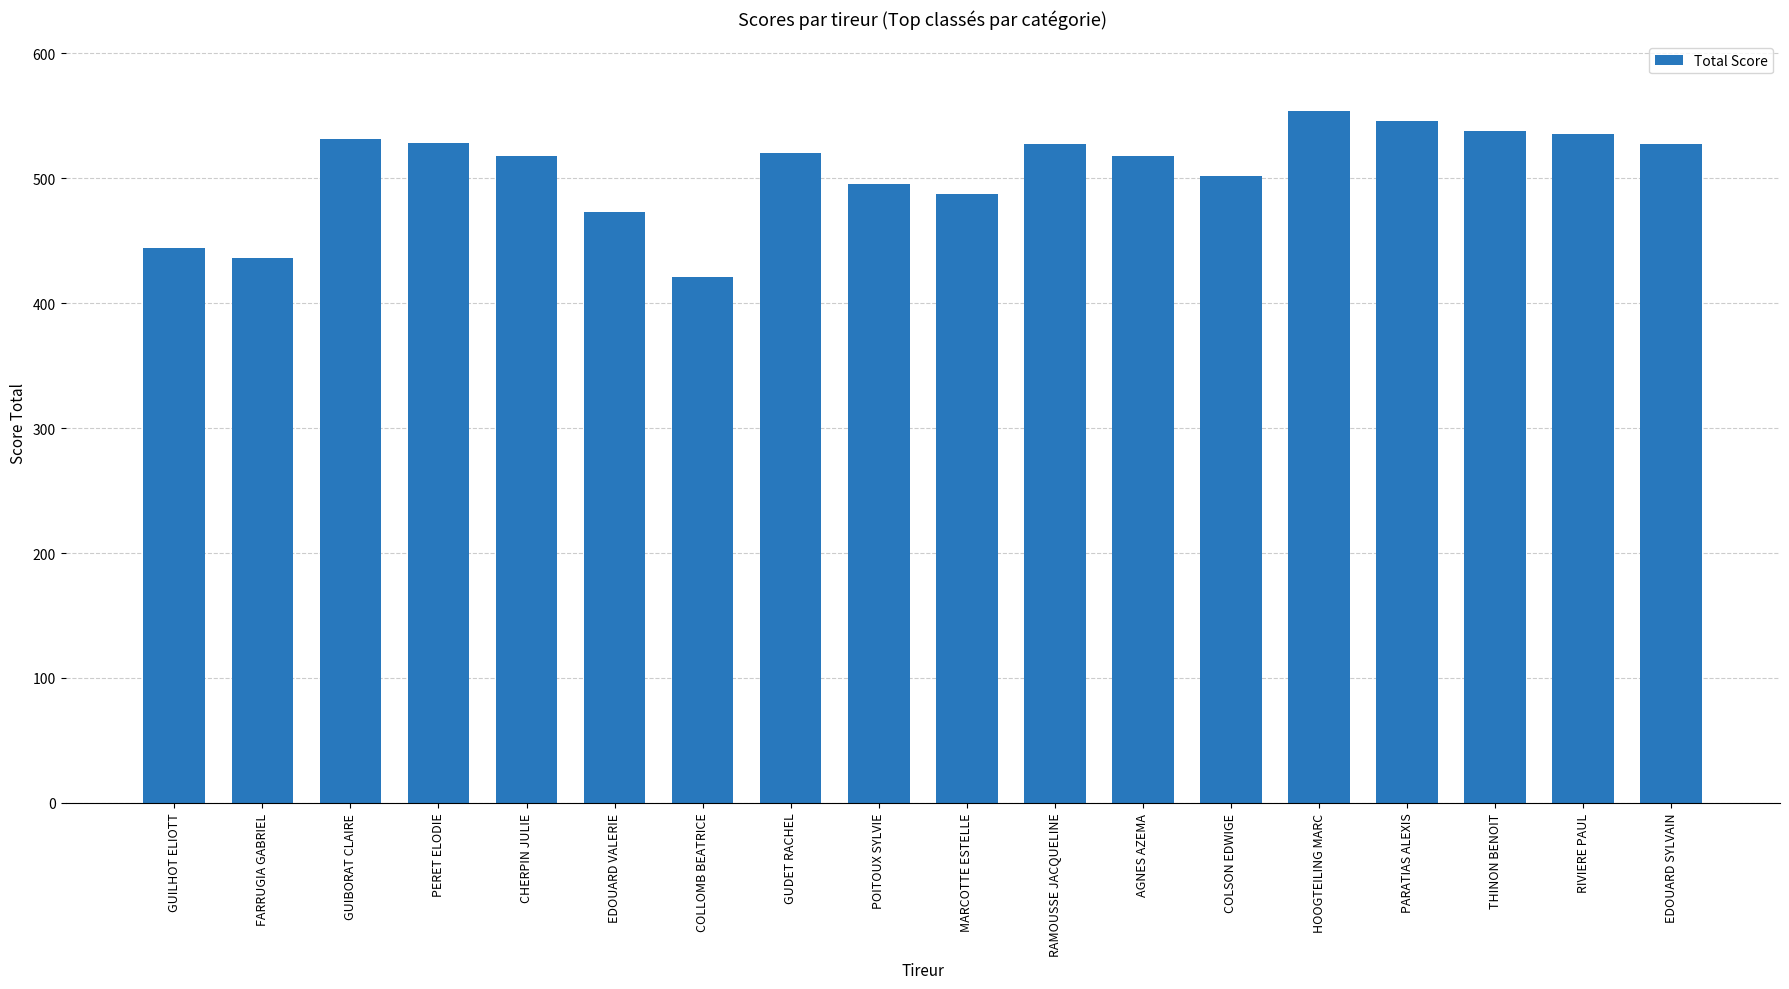

What is the maximum value shown in the chart?

554